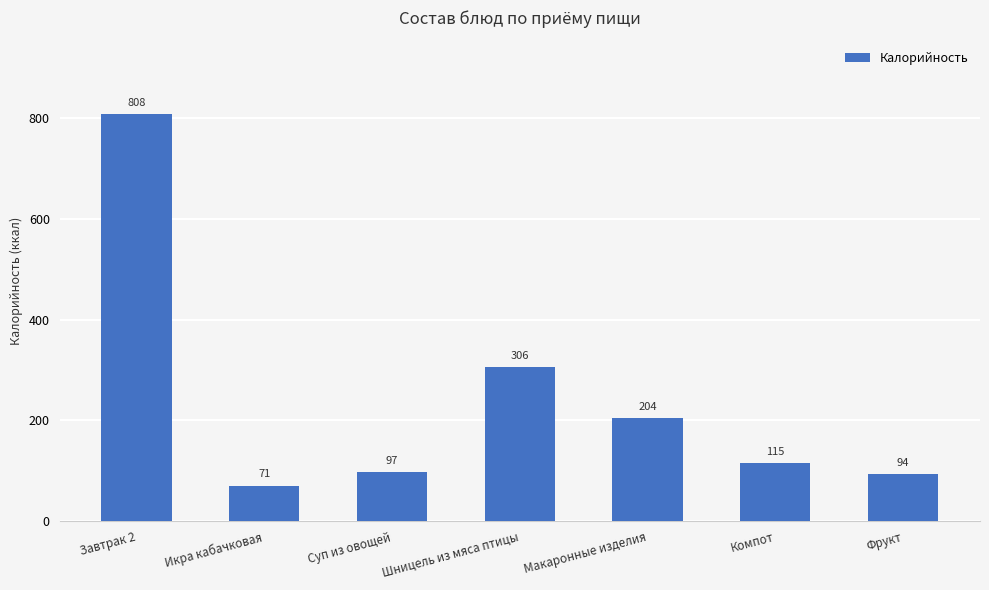

Which label corresponds to the largest value in the chart?

Завтрак 2